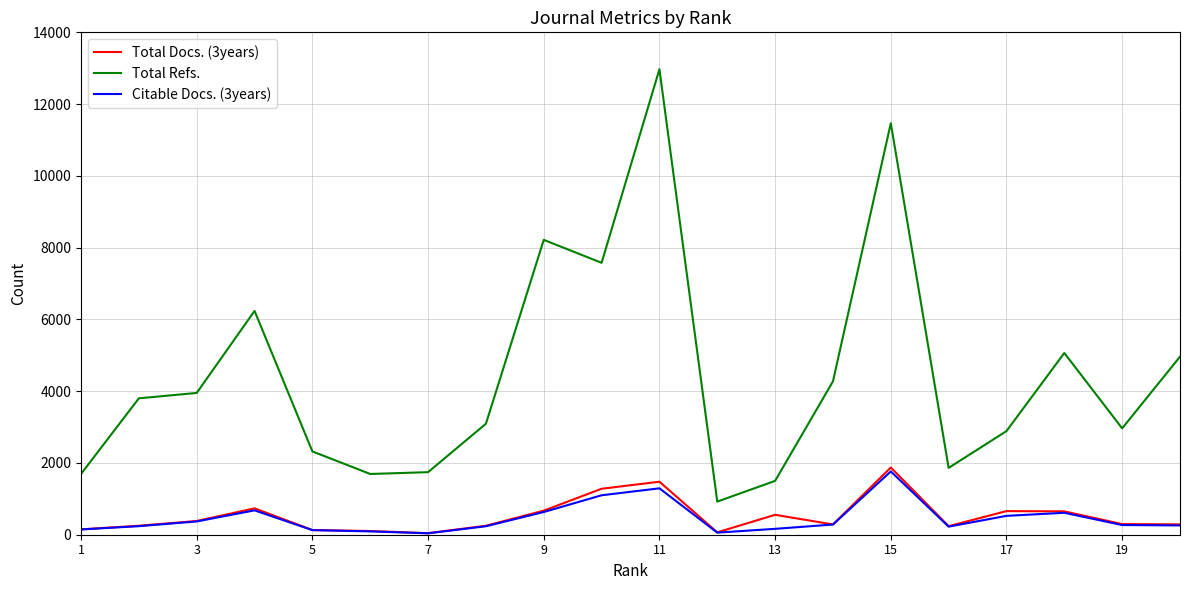

What is the maximum value shown in the chart?

12972